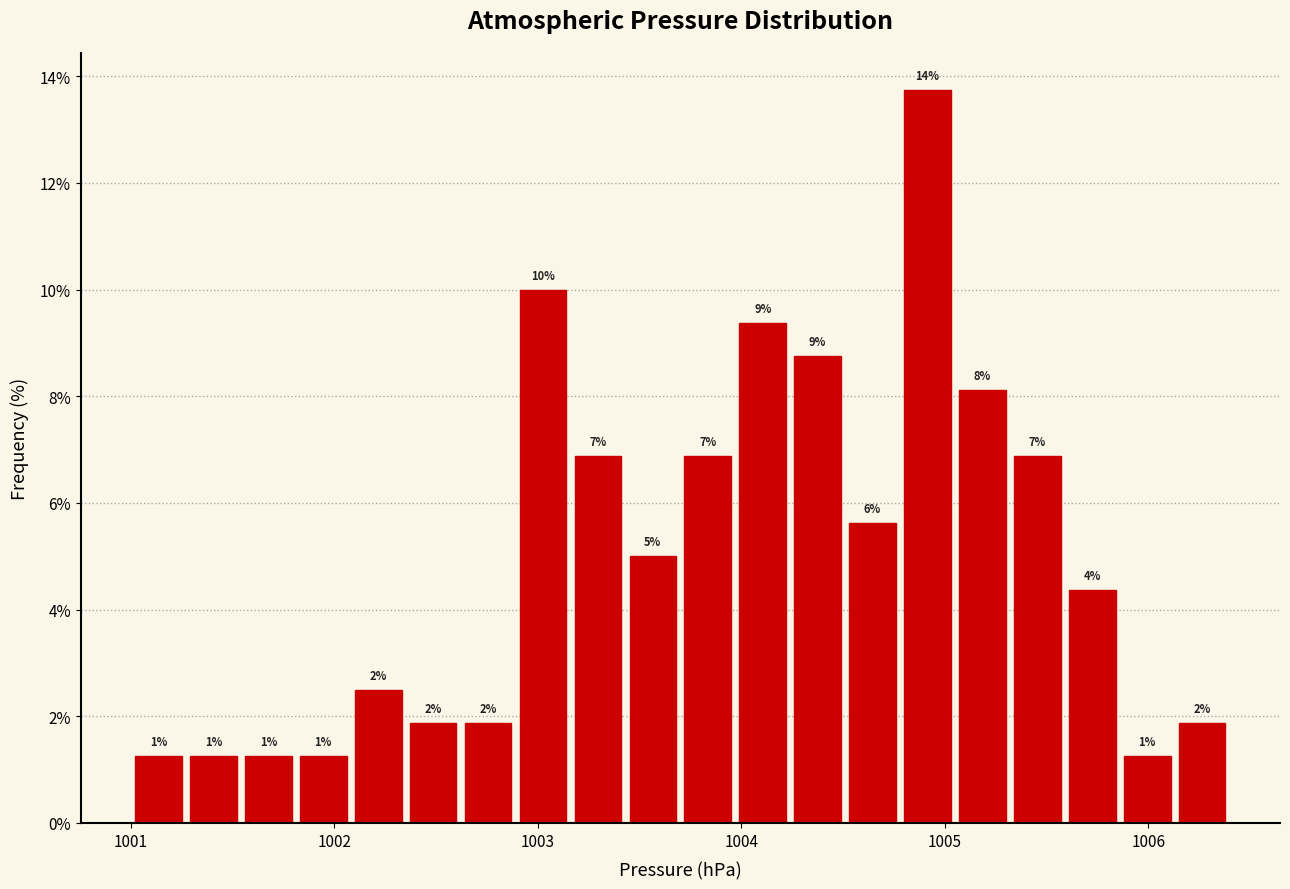

Read against the x-axis, roughly where is the centre of the tallest bar?

1004.9